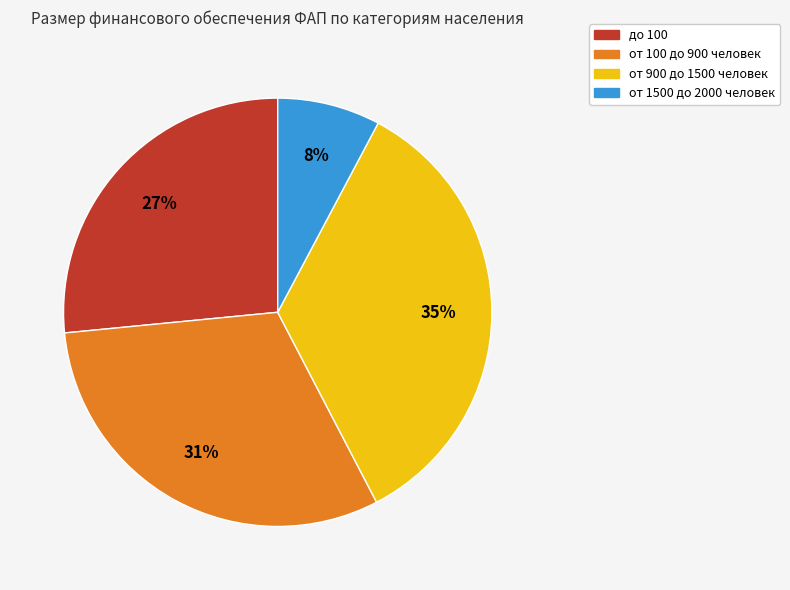

To the nearest percent, what is the difference between the largest and smallest slice percentages?

27%